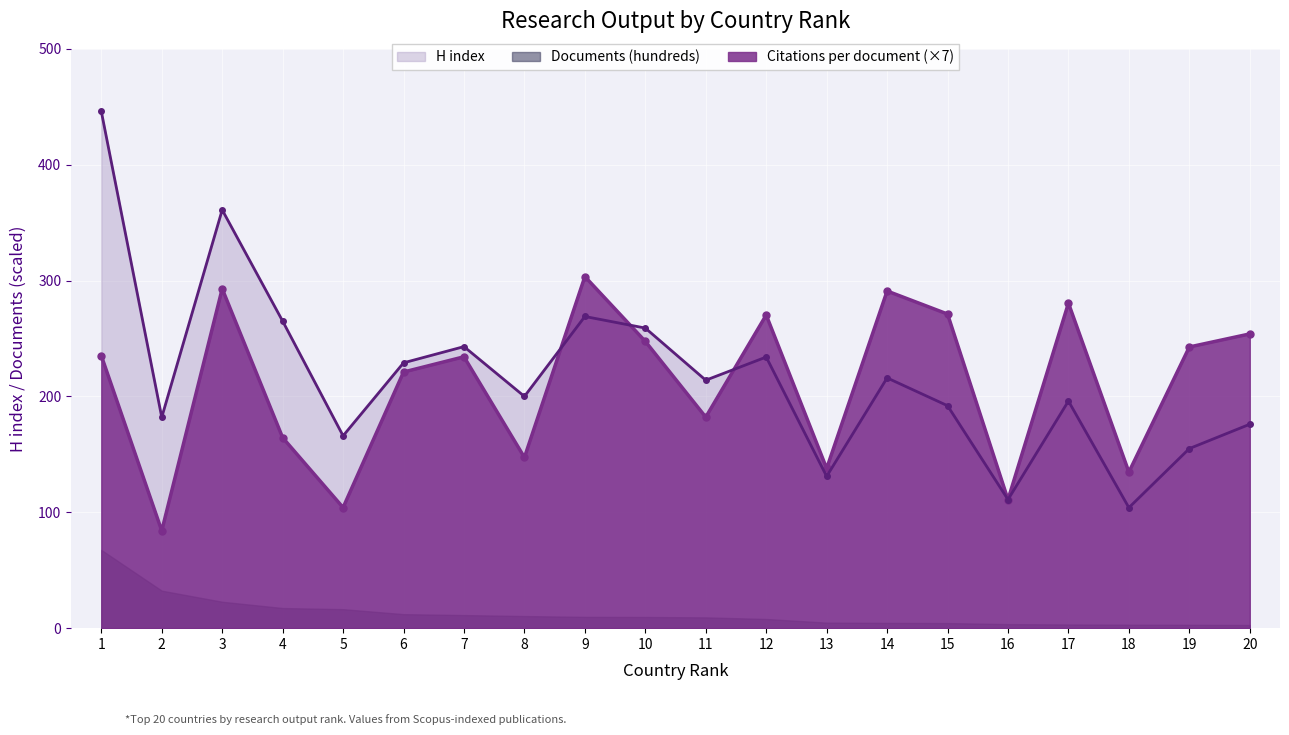

Where is H index nearest to the value 275?

9